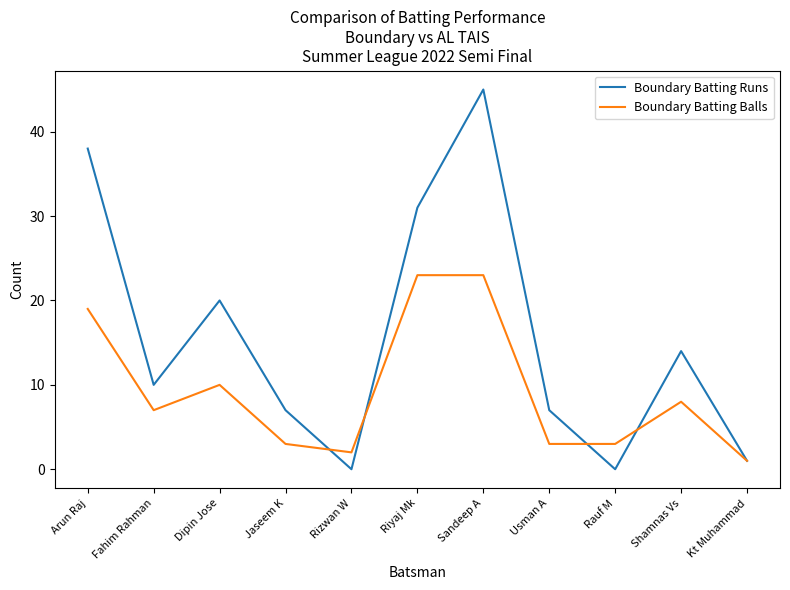

Which category has the highest value across all series?

Sandeep A